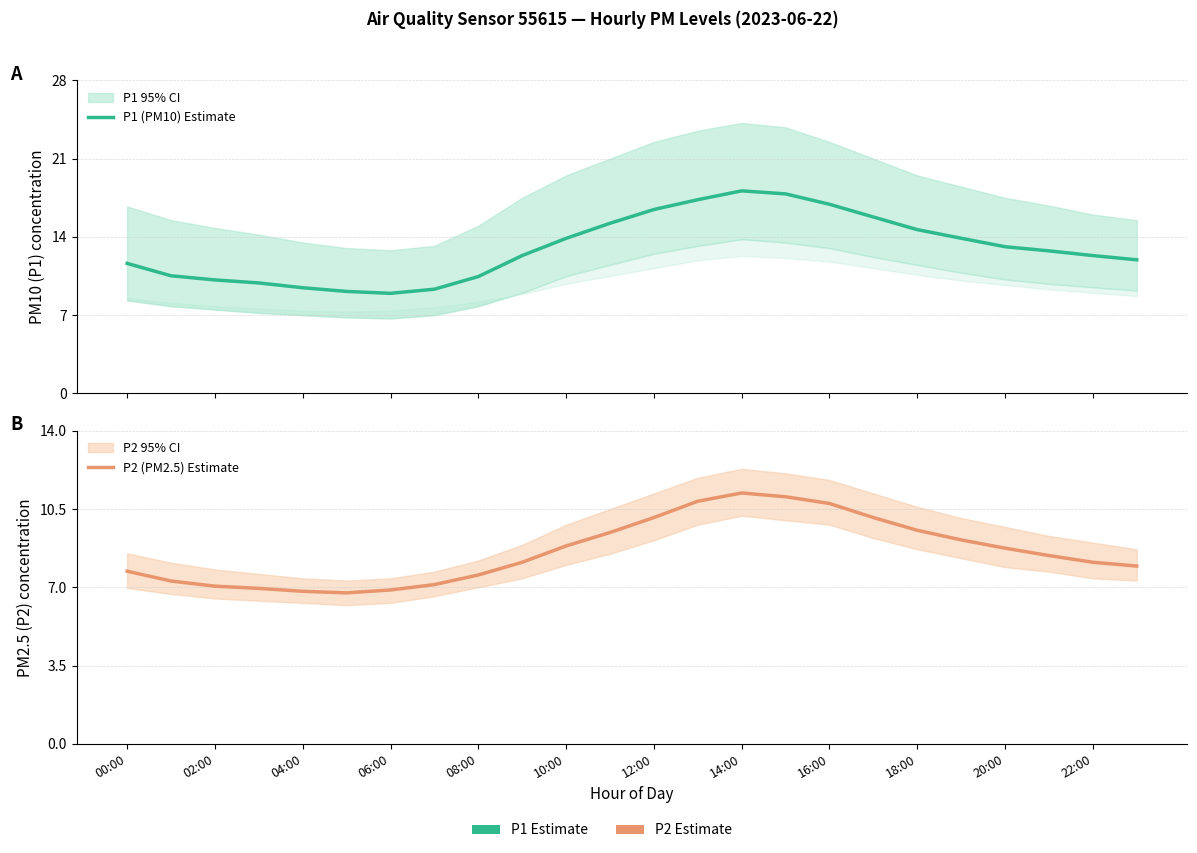

At which label is P2 (PM2.5) Estimate closest to 8?

23